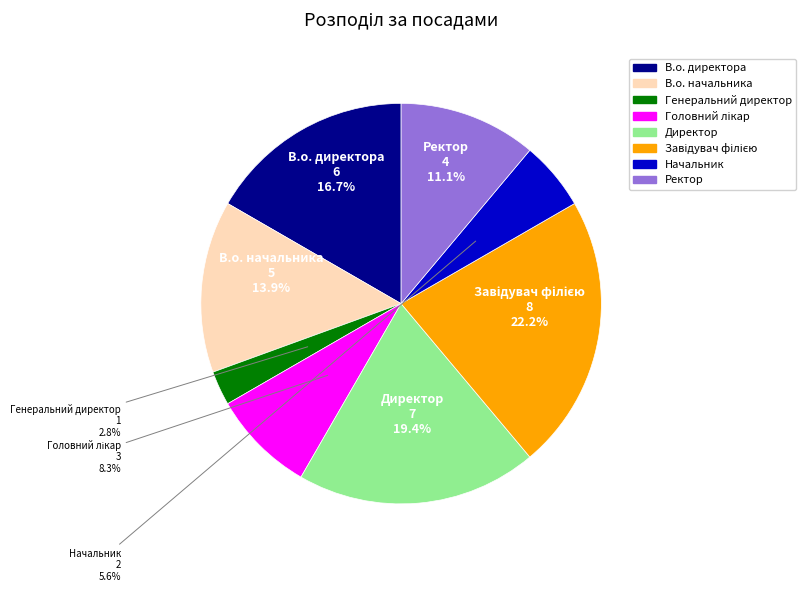

Between Генеральний директор and Начальник, which is larger?

Начальник